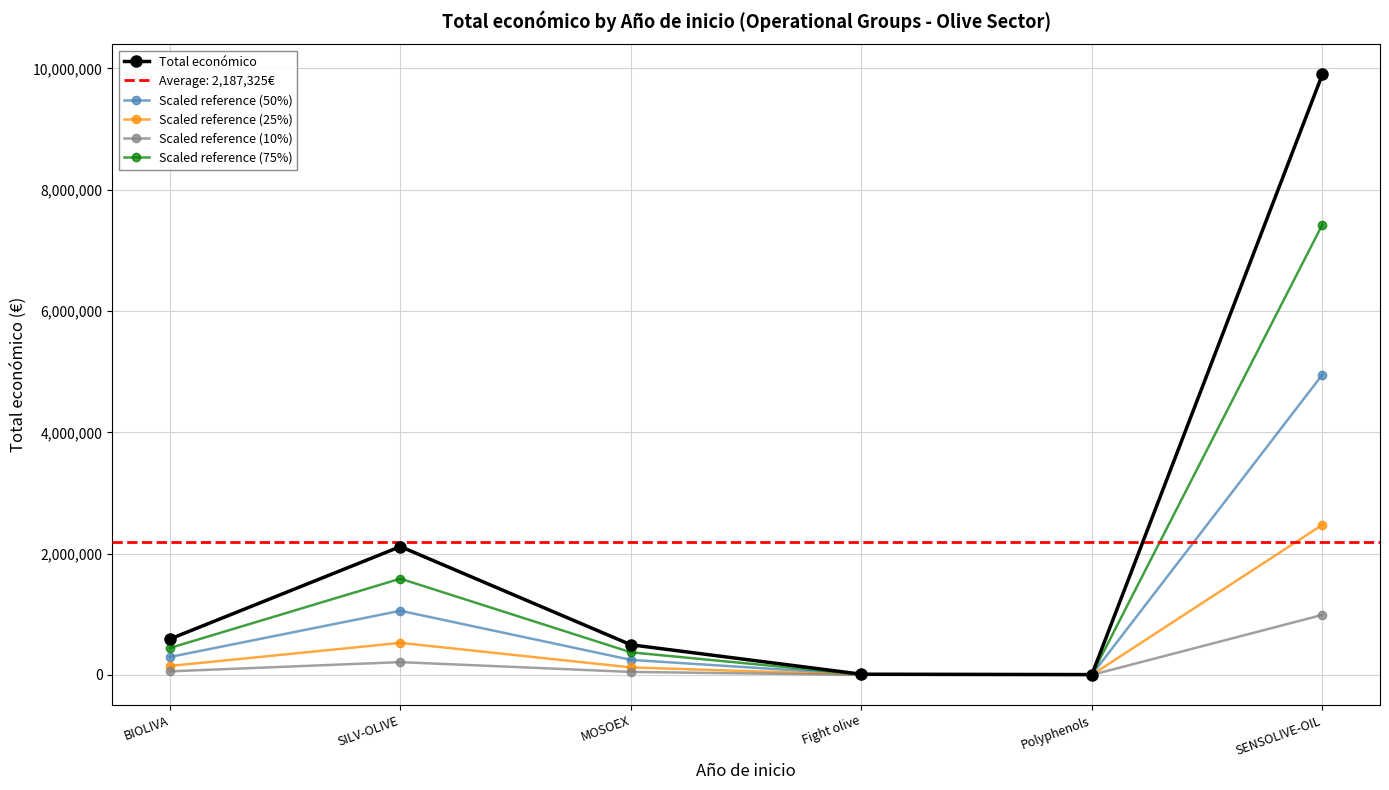

True or false: Scaled reference (50%) has a value of 423036.9 at BIOLIVA.

False